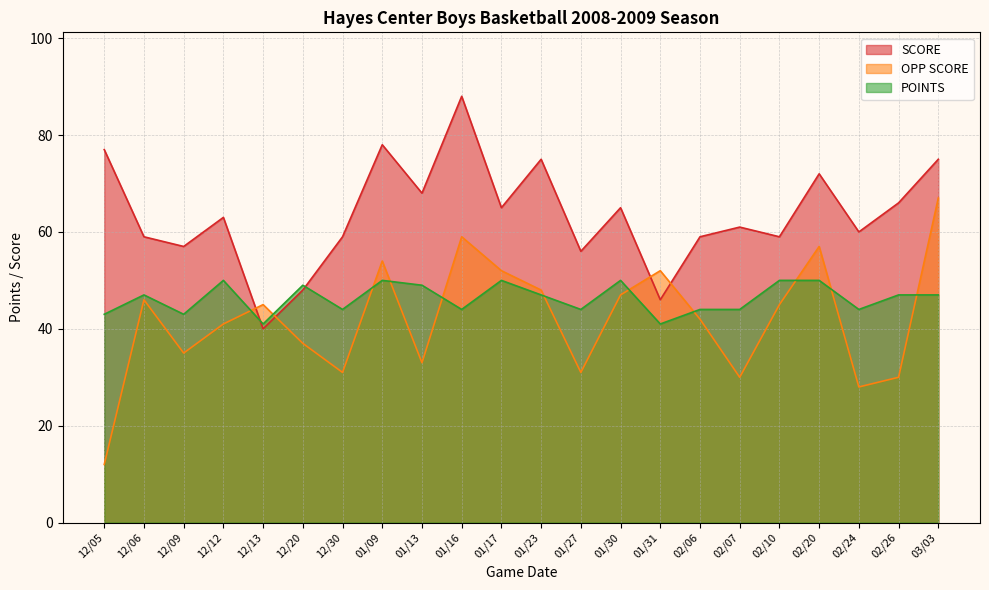

Reading left to right, extract all data points from this chart.

OPP SCORE: 12	46	35	41	45	37	31	54	33	59	52	48	31	47	52	42	30	45	57	28	30	67
SCORE: 77	59	57	63	40	48	59	78	68	88	65	75	56	65	46	59	61	59	72	60	66	75
POINTS: 43	47	43	50	41	49	44	50	49	44	50	47	44	50	41	44	44	50	50	44	47	47